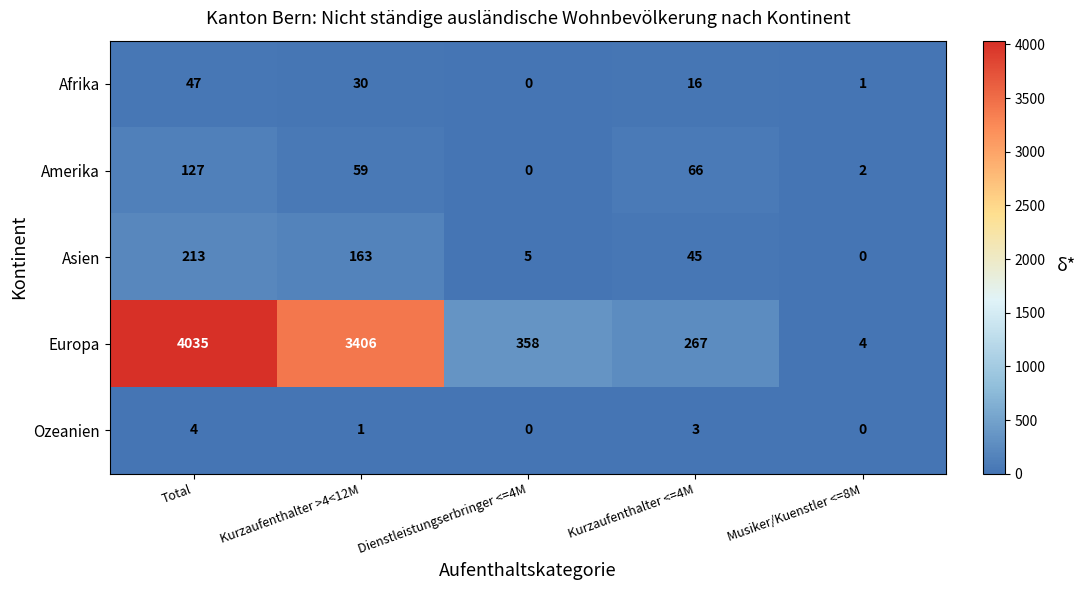

What is the sum of all Asien values?

426